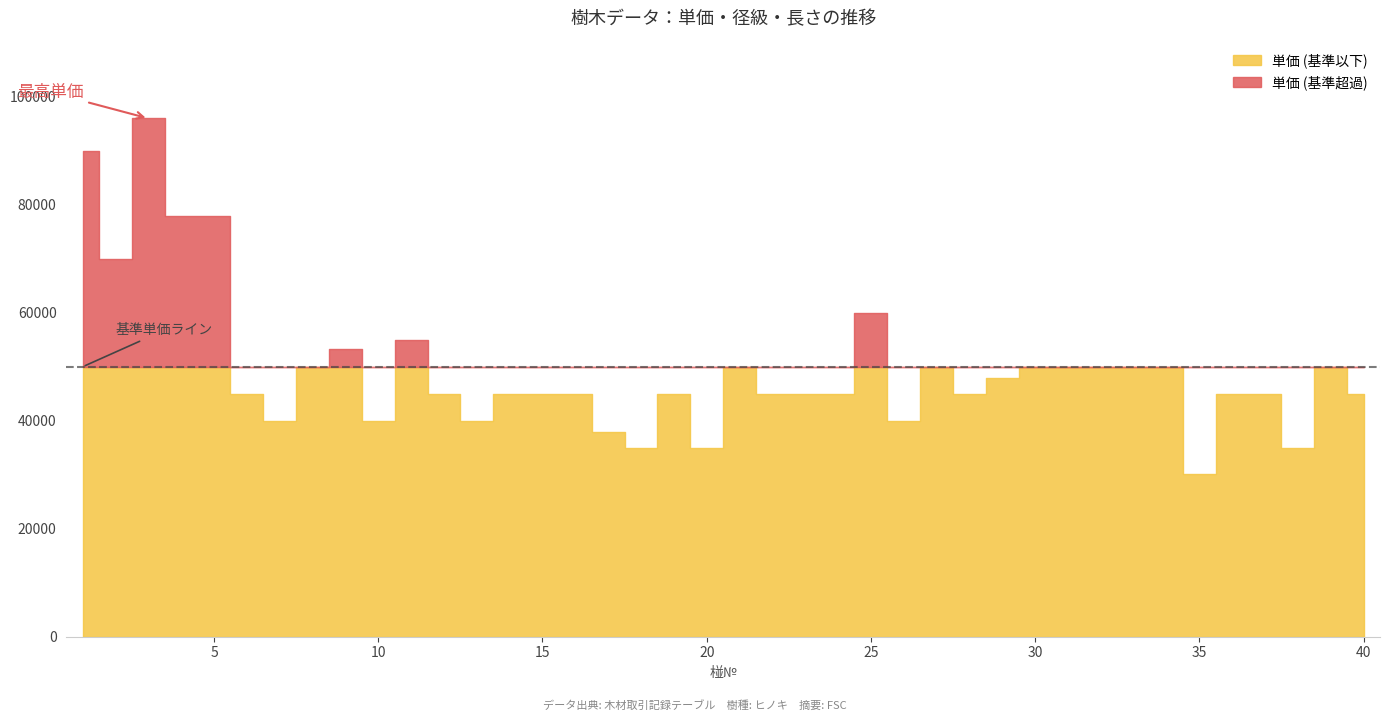

Where is the first local maximum for 単価?

3